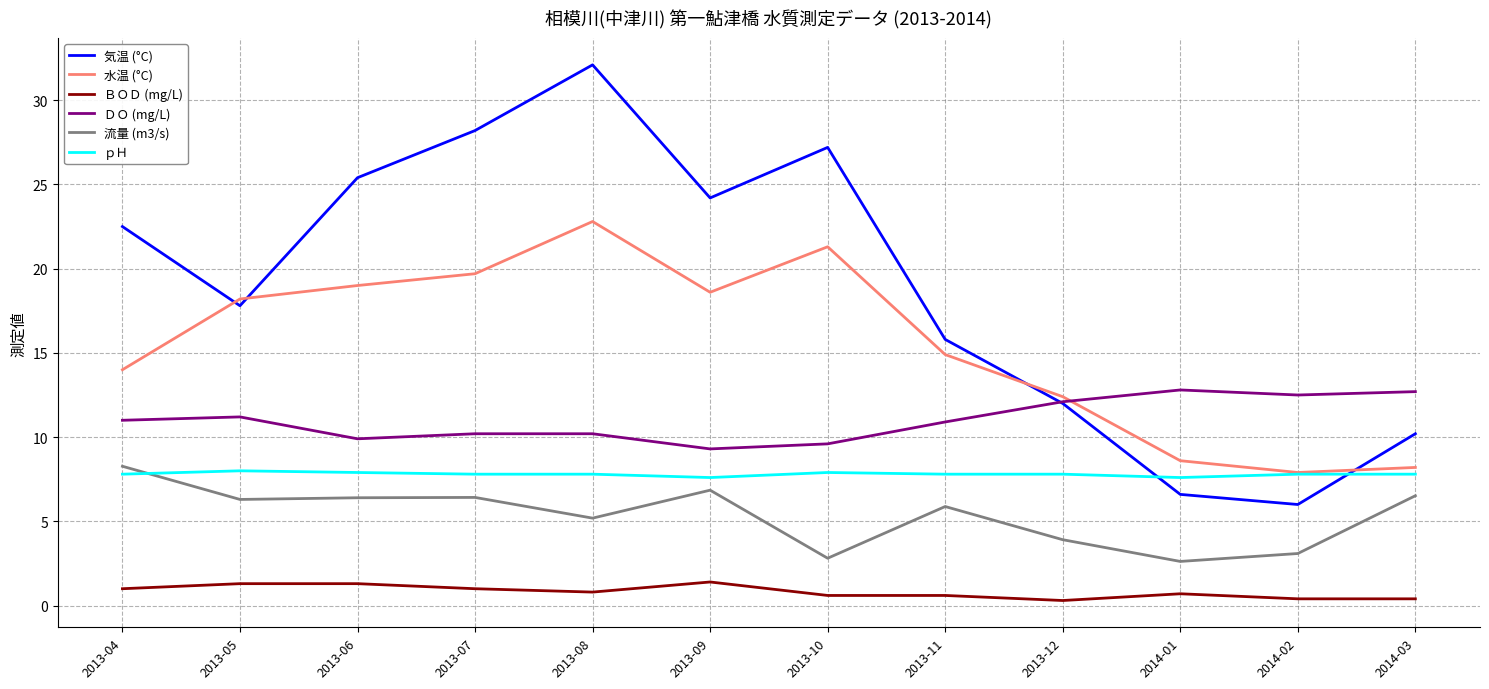

How many distinct data groups are displayed?

6